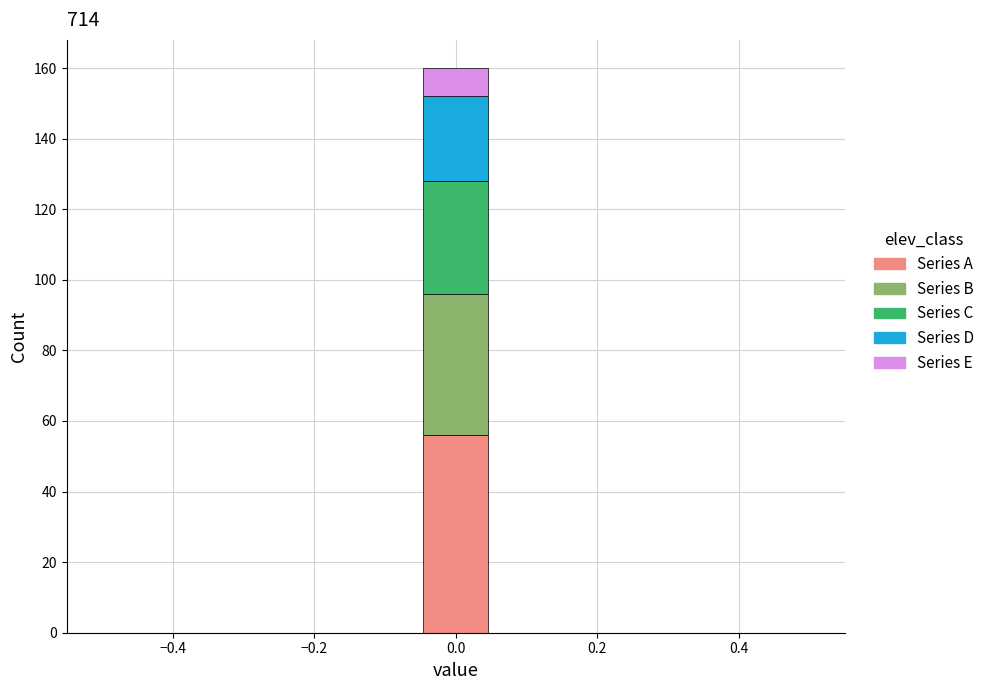

Which range on the x-axis has the tallest stacked bar (by total height)?

-0.04 to 0.04